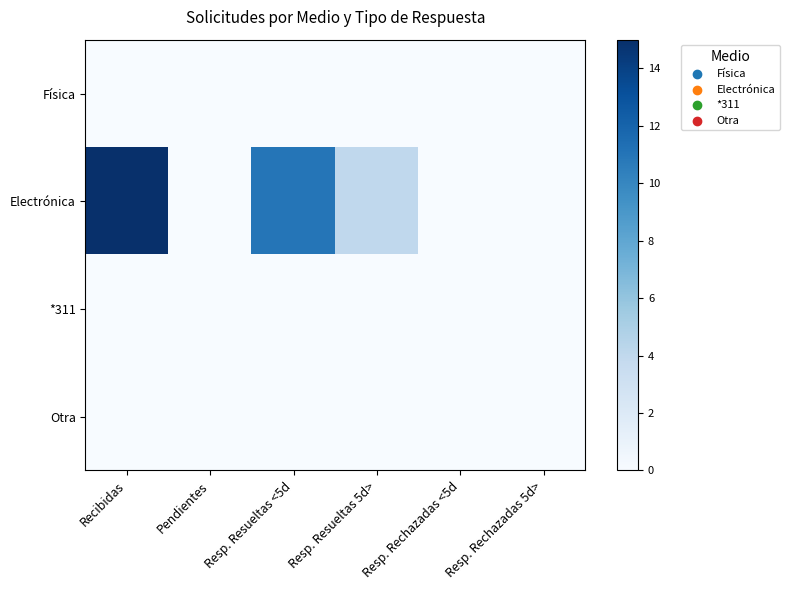

Reading left to right, what are all the values shown in this chart?

Física: Recibidas=0	Pendientes=0	Resp. Resueltas <5d=0	Resp. Resueltas 5d>=0	Resp. Rechazadas <5d=0	Resp. Rechazadas 5d>=0
Electrónica: Recibidas=15	Pendientes=0	Resp. Resueltas <5d=11	Resp. Resueltas 5d>=4	Resp. Rechazadas <5d=0	Resp. Rechazadas 5d>=0
*311: Recibidas=0	Pendientes=0	Resp. Resueltas <5d=0	Resp. Resueltas 5d>=0	Resp. Rechazadas <5d=0	Resp. Rechazadas 5d>=0
Otra: Recibidas=0	Pendientes=0	Resp. Resueltas <5d=0	Resp. Resueltas 5d>=0	Resp. Rechazadas <5d=0	Resp. Rechazadas 5d>=0